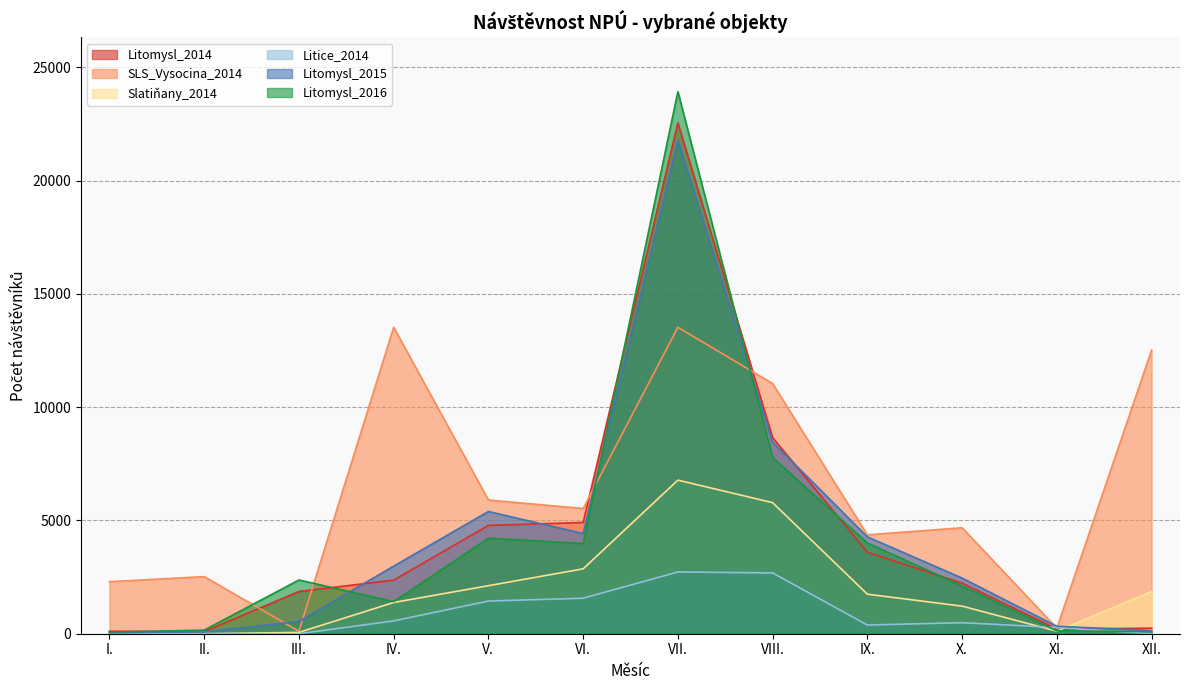

The Litice_2014 series shows 486 at X.. True or false?

True